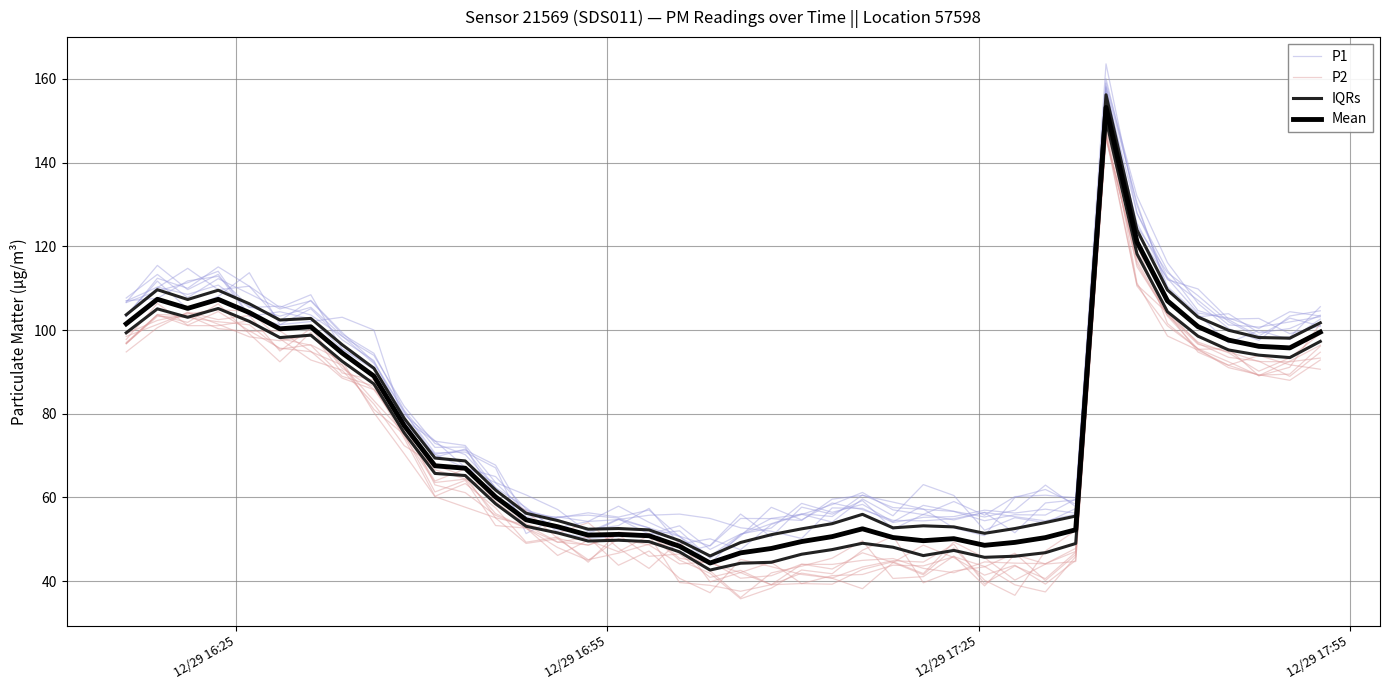

The value of P1 at 6 is 67.2. True or false?

False